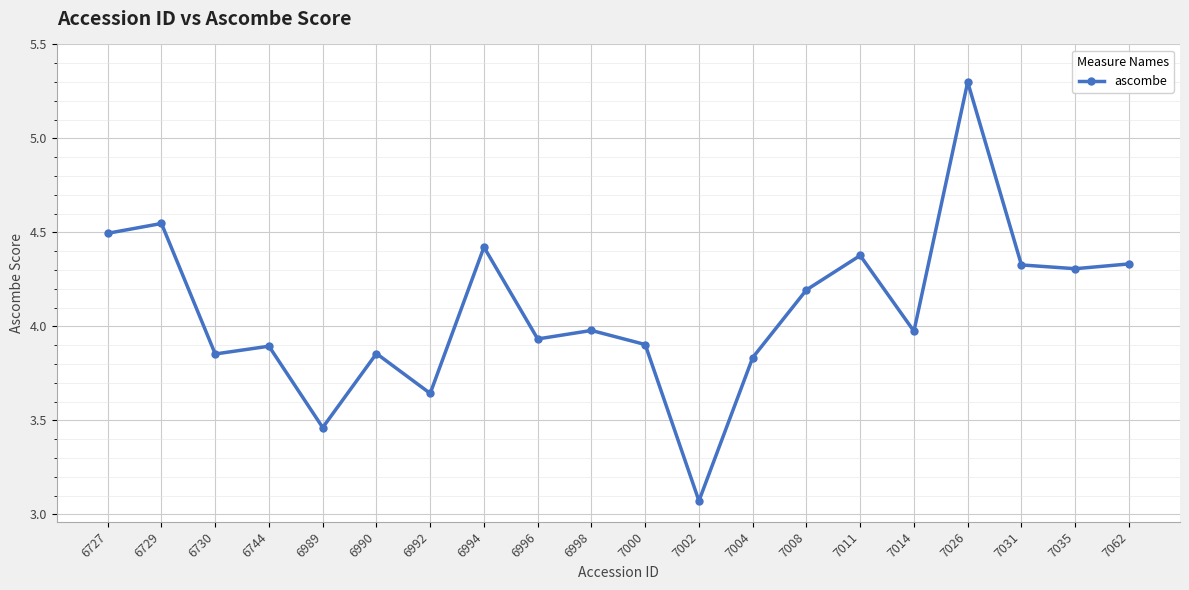

What is the value of the 8th point from the left?

4.4